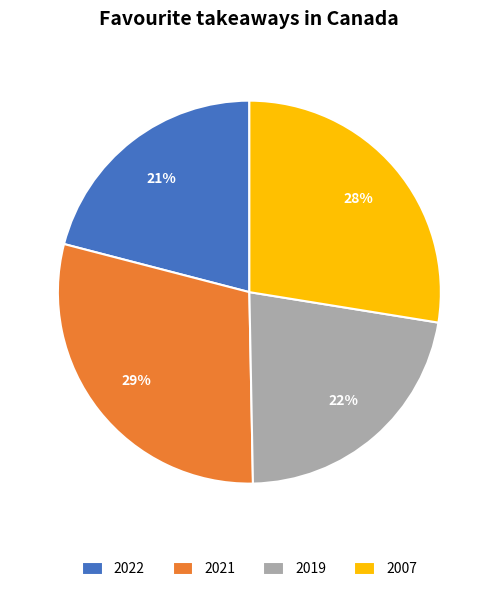

The 2021 slice represents 24% of the pie. True or false?

False